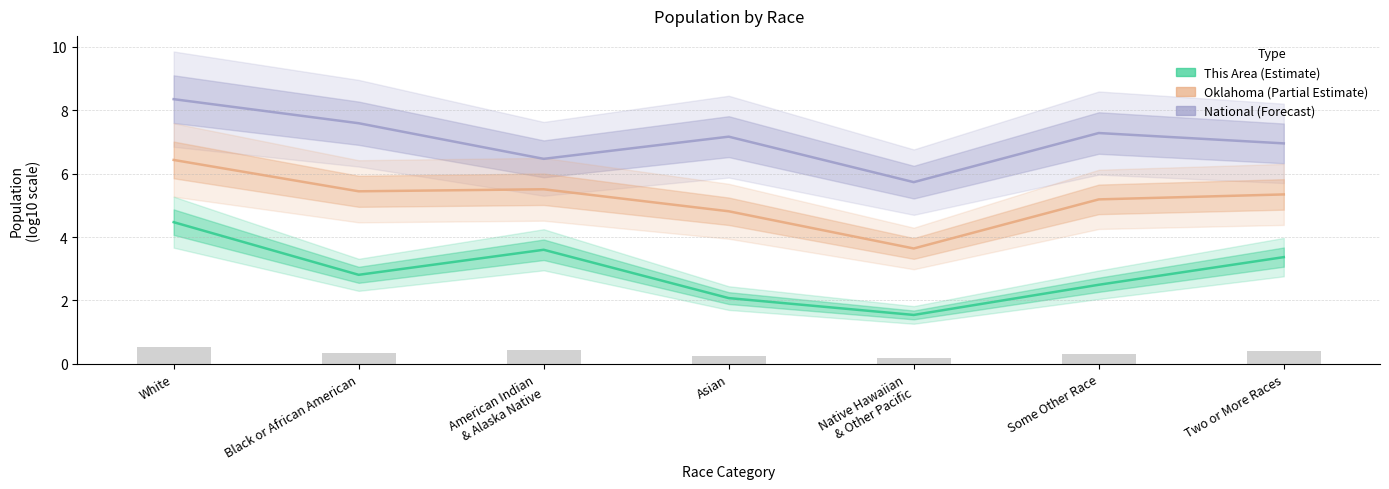

What position from the left is Two or More Races?

7